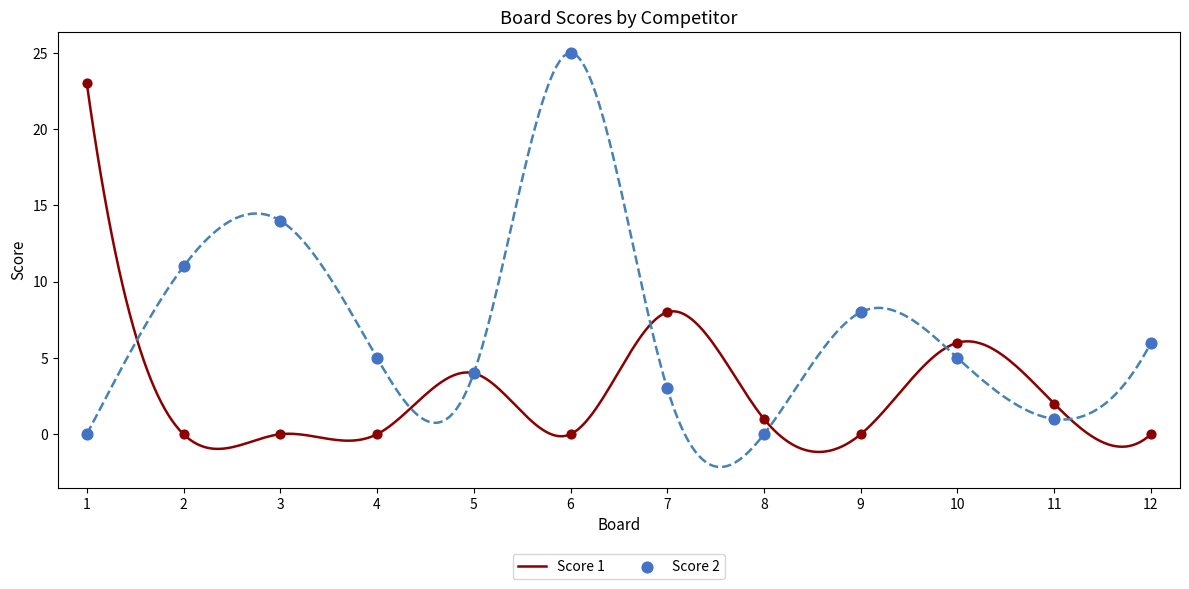

Which series has the largest total across all categories?

Score 2